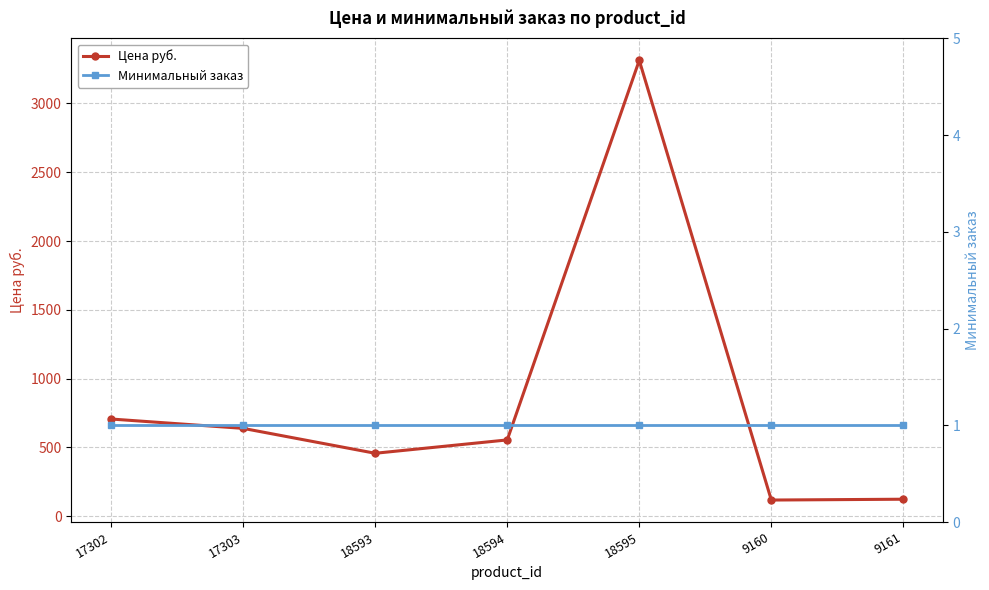

Rank the series by their average value, from highest to lowest.

Цена руб., Минимальный заказ